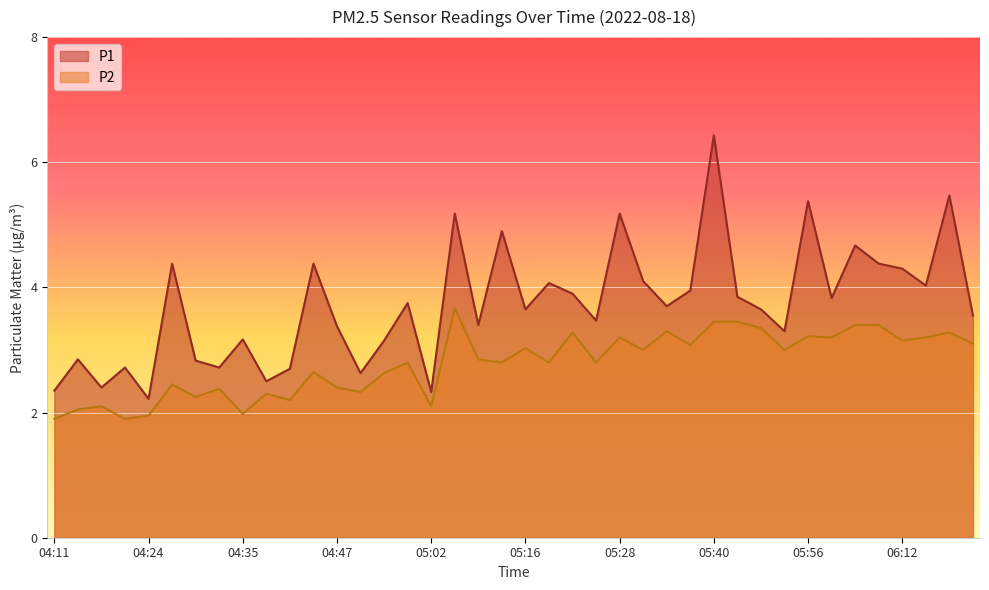

List the labels in order of P2 value, largest first.

05:05, 05:40, 05:43, 06:06, 06:09, 05:46, 05:34, 05:22, 06:28, 05:56, 05:28, 05:59, 06:21, 06:12, 06:35, 05:37, 05:16, 05:32, 05:49, 05:08, 04:56, 05:13, 05:19, 05:26, 04:44, 04:53, 04:27, 04:47, 04:33, 04:50, 04:38, 04:30, 04:41, 04:16, 05:02, 04:13, 04:35, 04:24, 04:11, 04:19